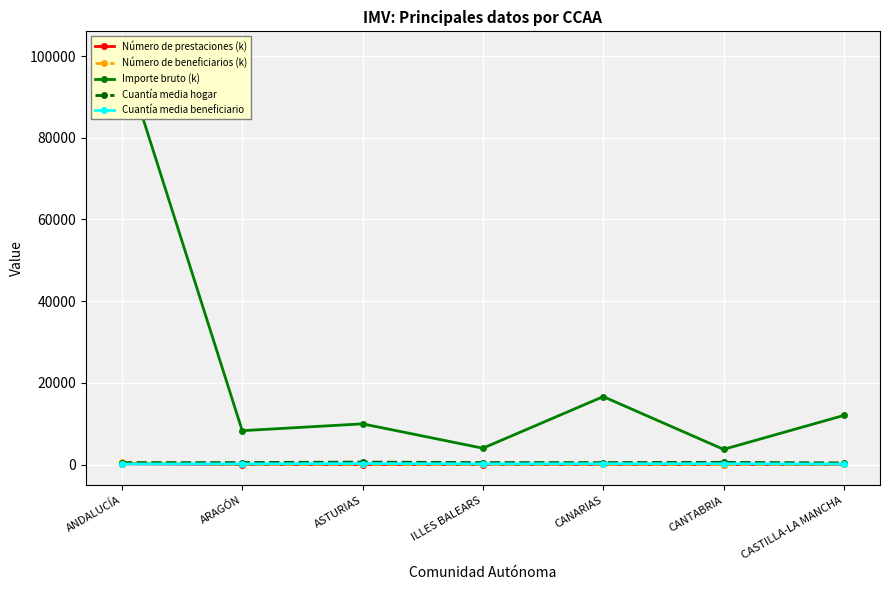

How many data points in Número de prestaciones (k) are less than 14?

2